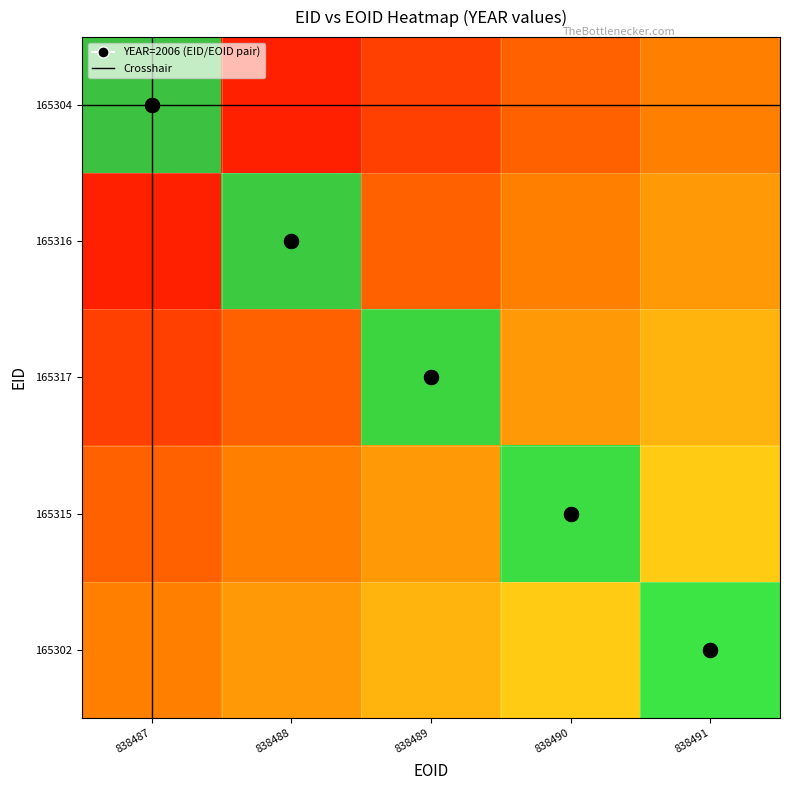

Rank the series at 838487 from highest to lowest value.

165304, 165316, 165317, 165315, 165302